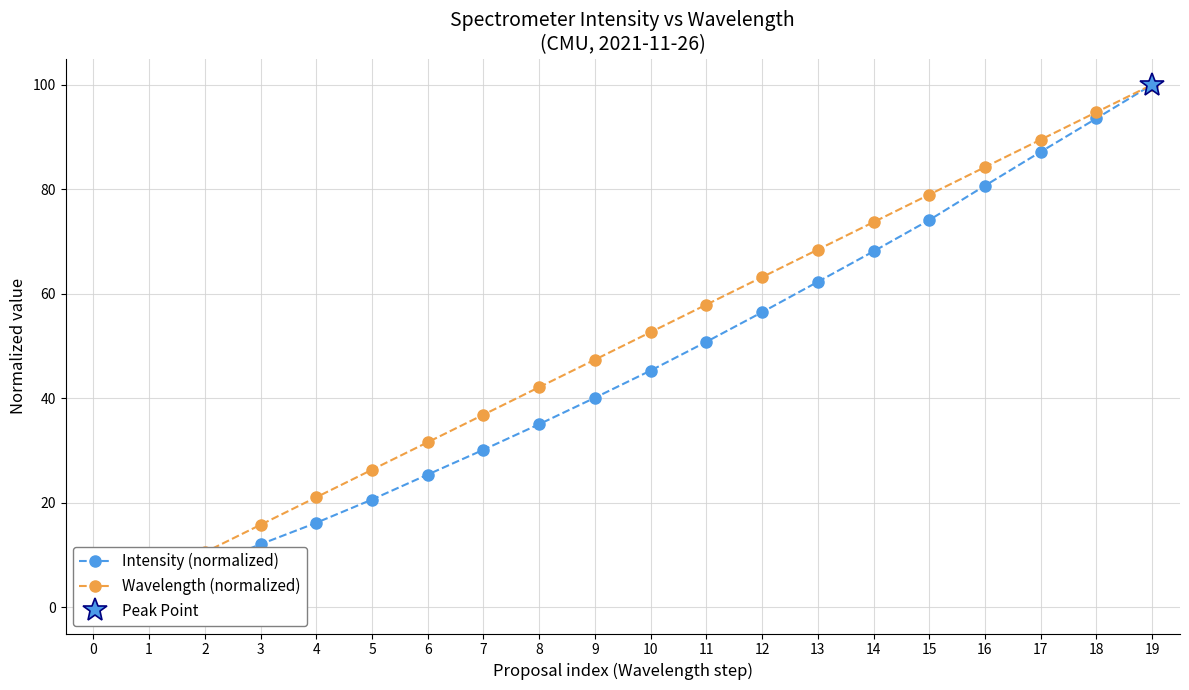

True or false: Intensity (normalized) has more than 0 interior local peaks.

False